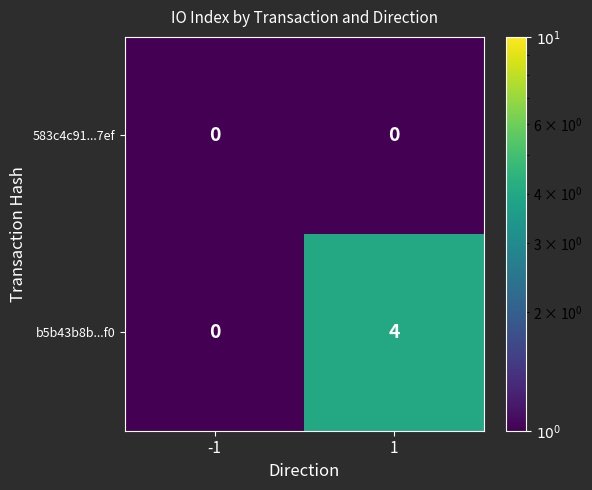

What is the total value across all series at -1?

0